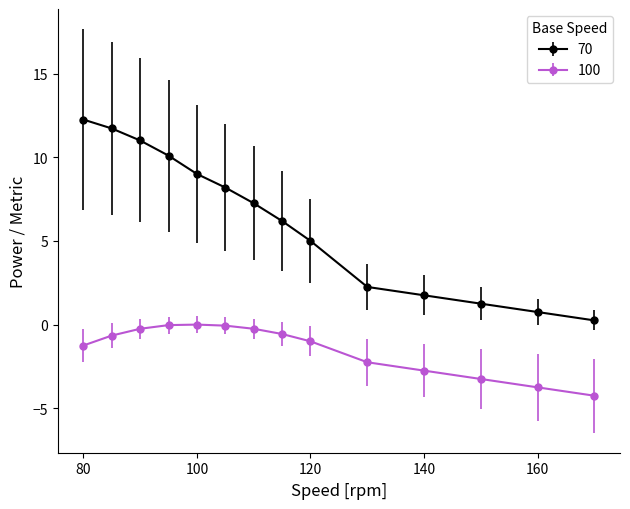

Which series has the widest spread of values?

70